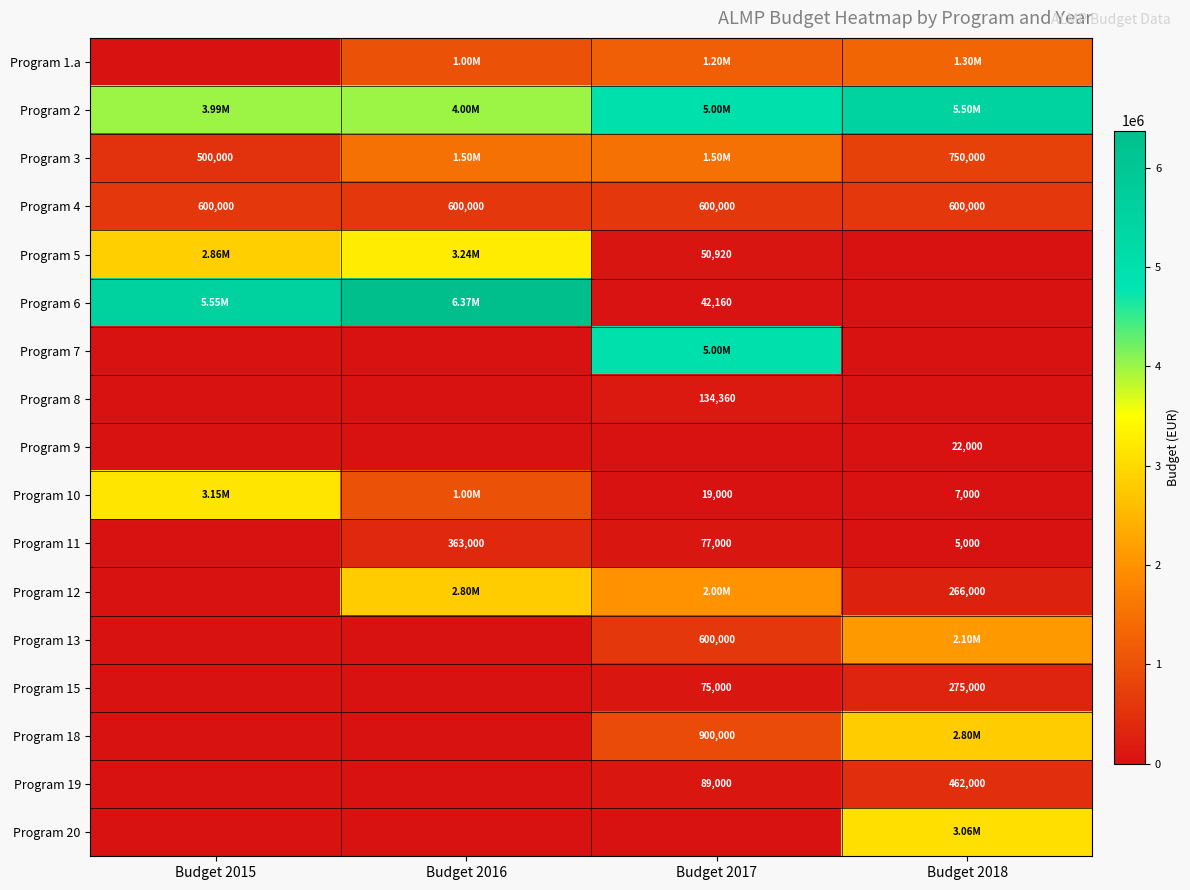

What is the total value across all series at Budget 2015?

16651150